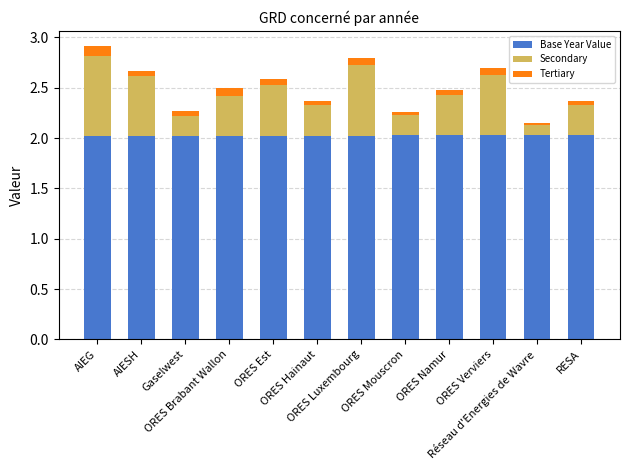

What is the lowest value of the Base Year Value series?

2.0